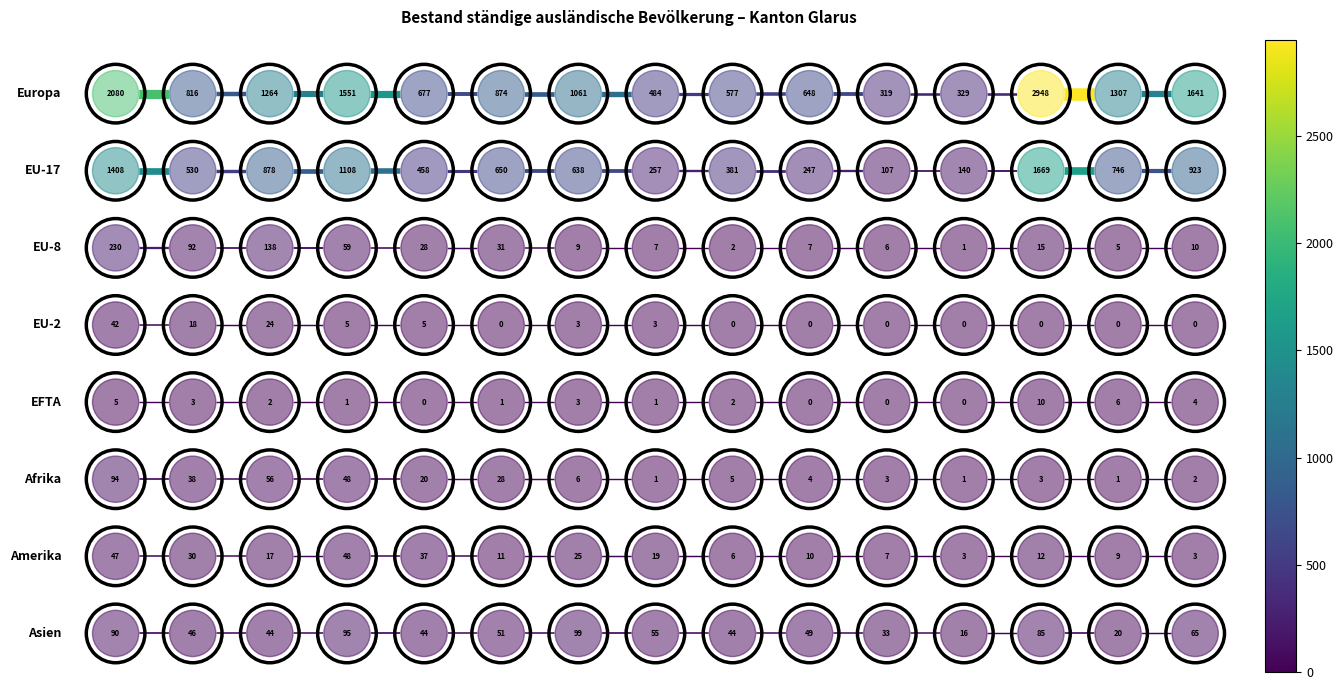

Is it true that Asien equals -7 at 0-4 Frauen?

True